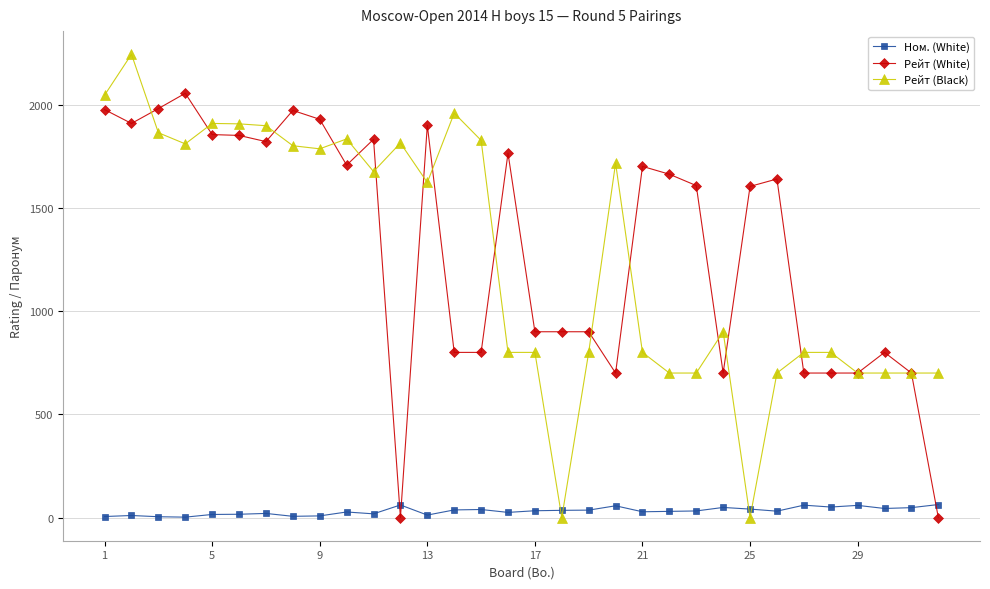

Does the chart display data point markers on the line(s)?

Yes